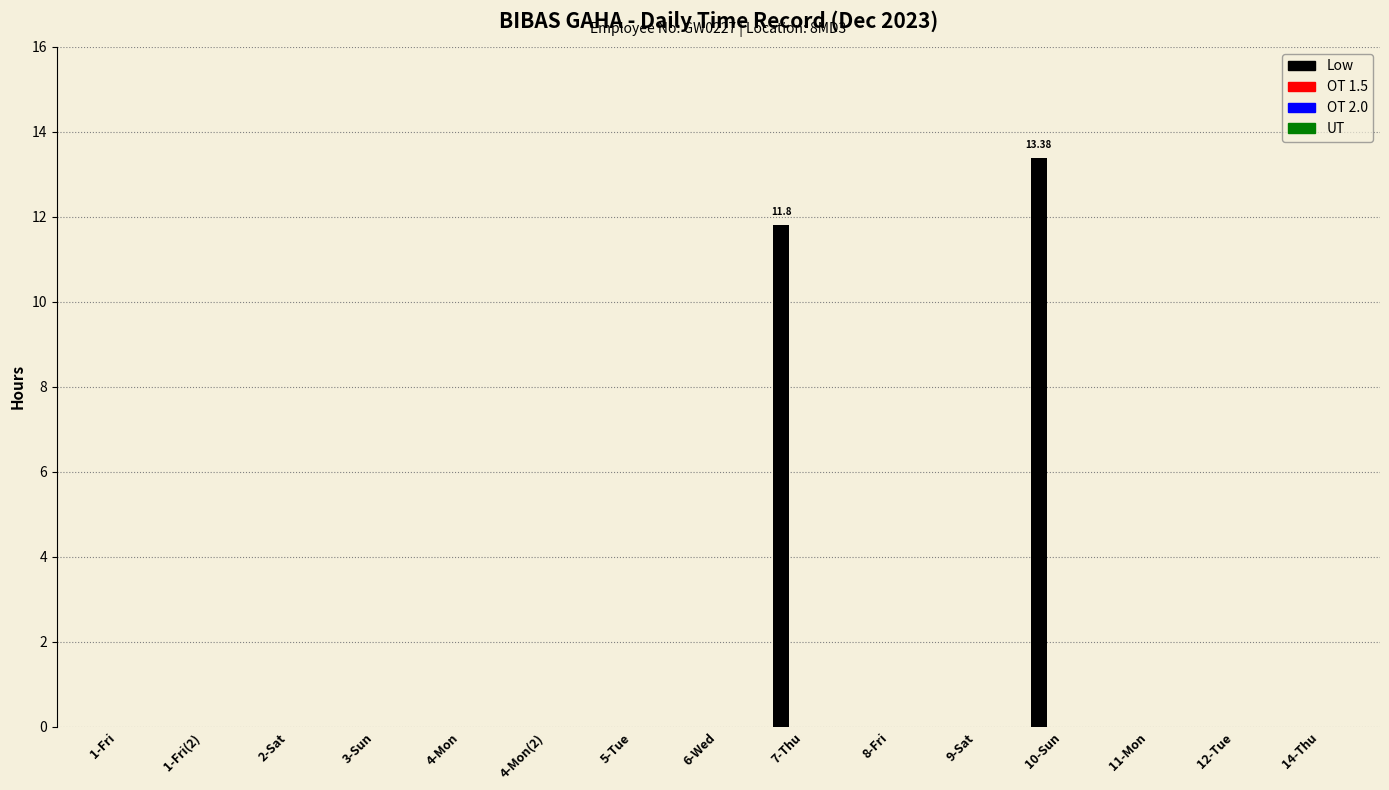

What is the sum of all values?

25.2